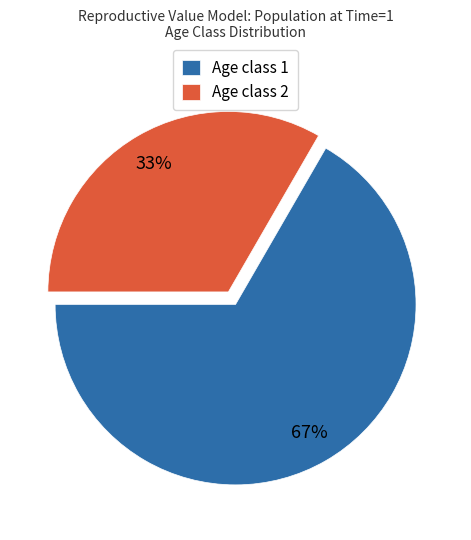

What is the ratio of the value at Age class 2 to the value at Age class 1?

0.5